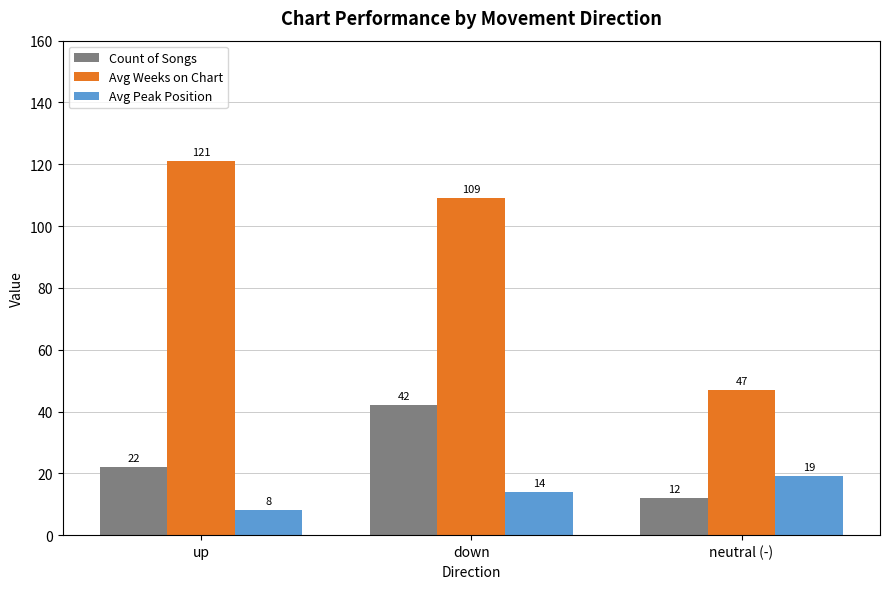

What is the lowest value of the Avg Peak Position series?

8